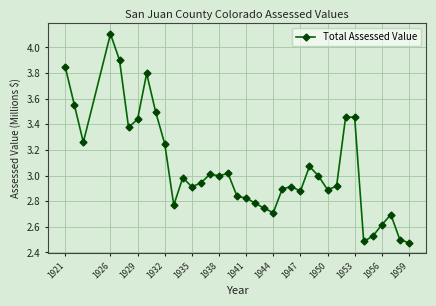

What is the value of the 15th point from the left?

3.0